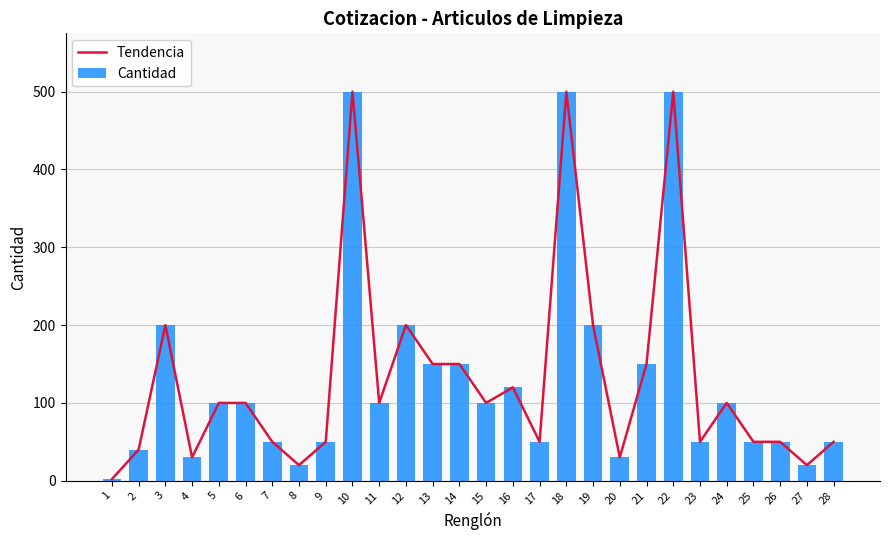

What is the sum of all Cantidad values?

3662